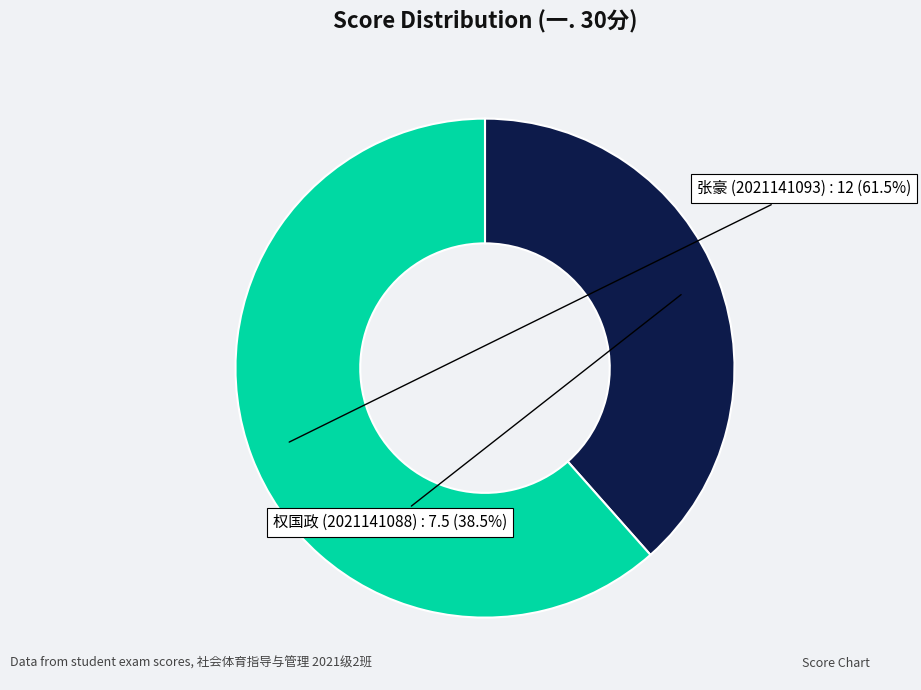

Which category has the smallest portion of the pie?

权国政 (2021141088)